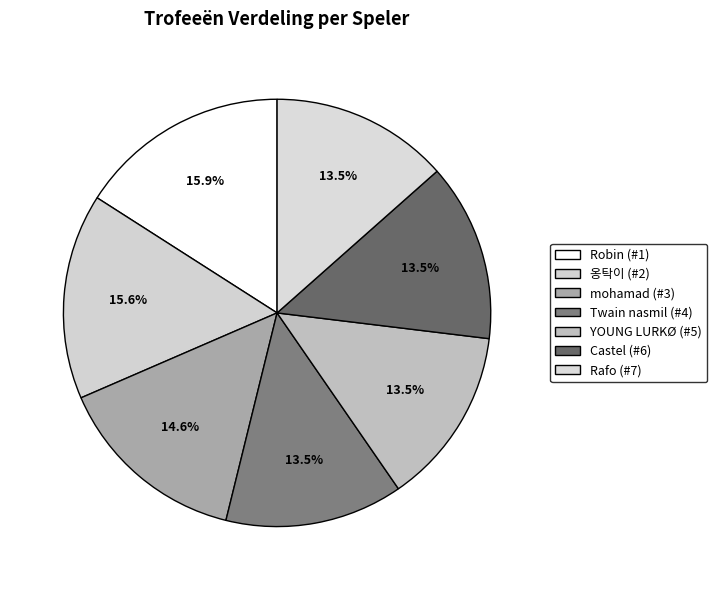

To the nearest percent, what percentage of the pie is Robin (#1)?

16%